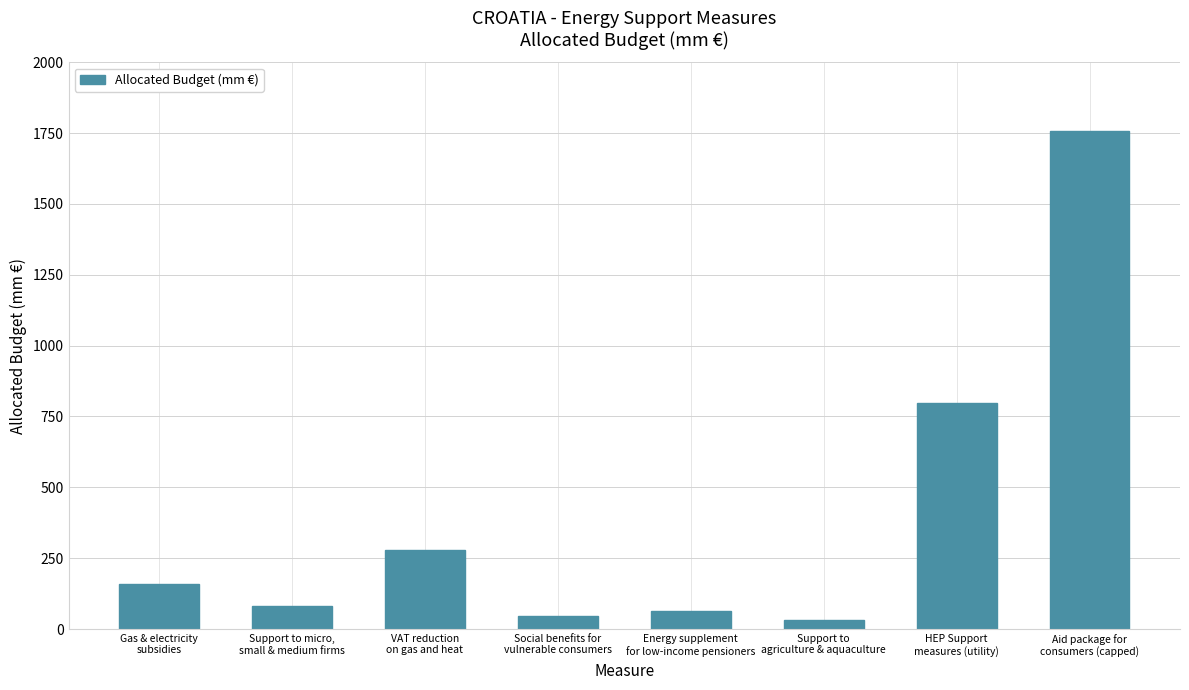

At which label is the value closest to 895?

HEP Support
measures (utility)